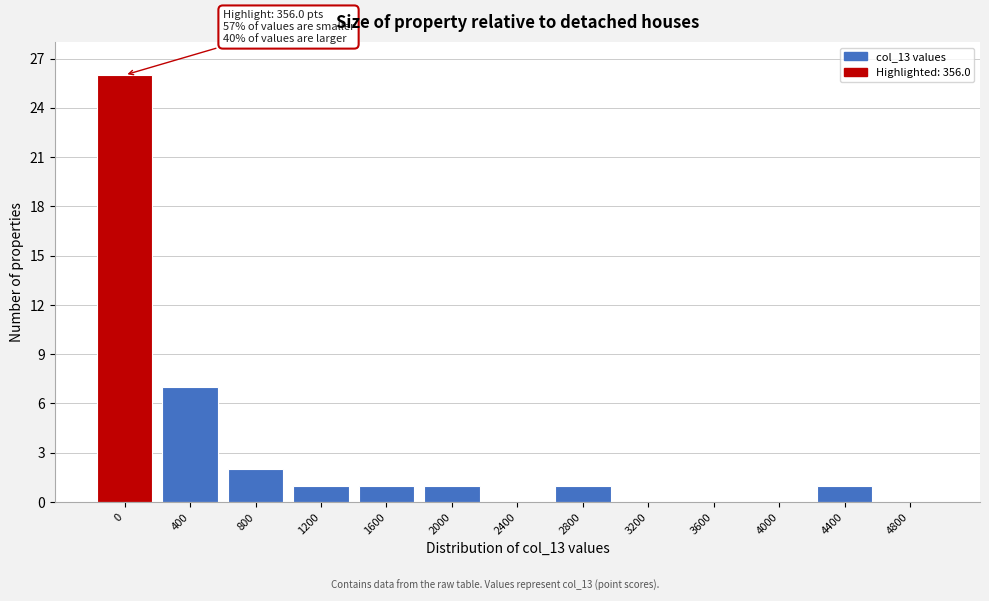

Reading right to left, list all the values displayed in this chart.

4800=0	4400=1	4000=0	3600=0	3200=0	2800=1	2400=0	2000=1	1600=1	1200=1	800=2	400=7	0=26